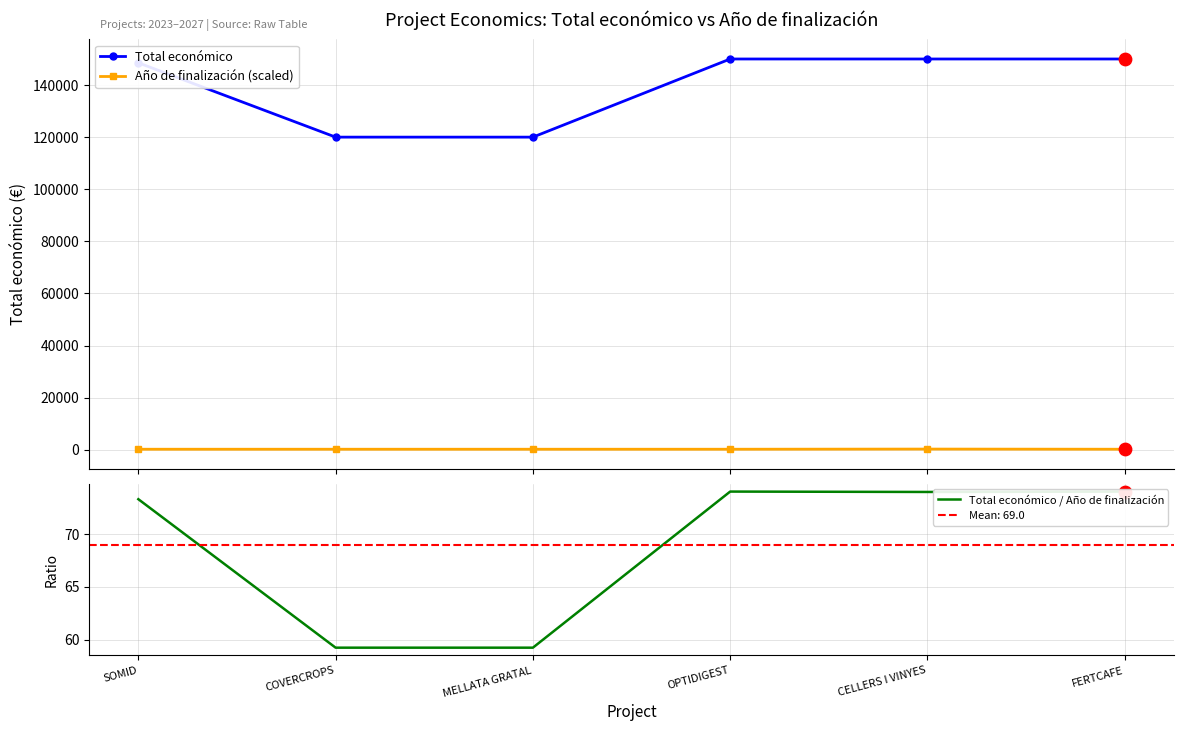

What are all the series names shown in the legend?

Total económico, Año de finalización (scaled), Total económico / Año de finalización